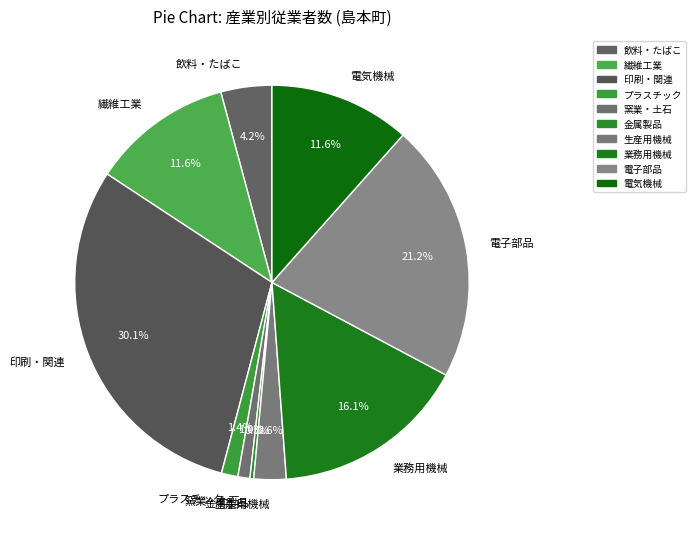

Is there any slice that represents more than half of the pie?

No